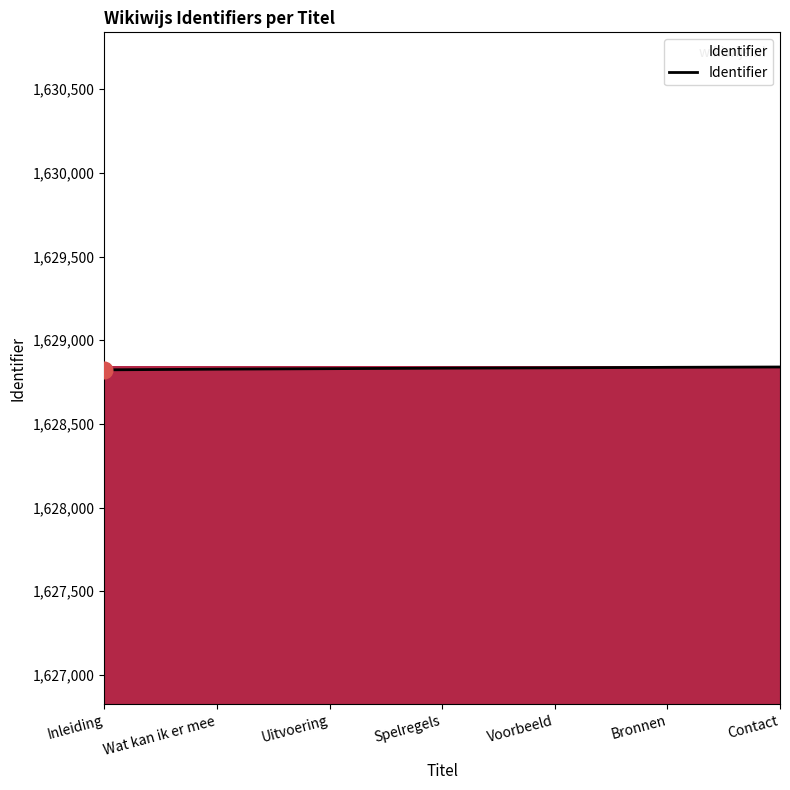

What is the minimum value shown in the chart?

1628823